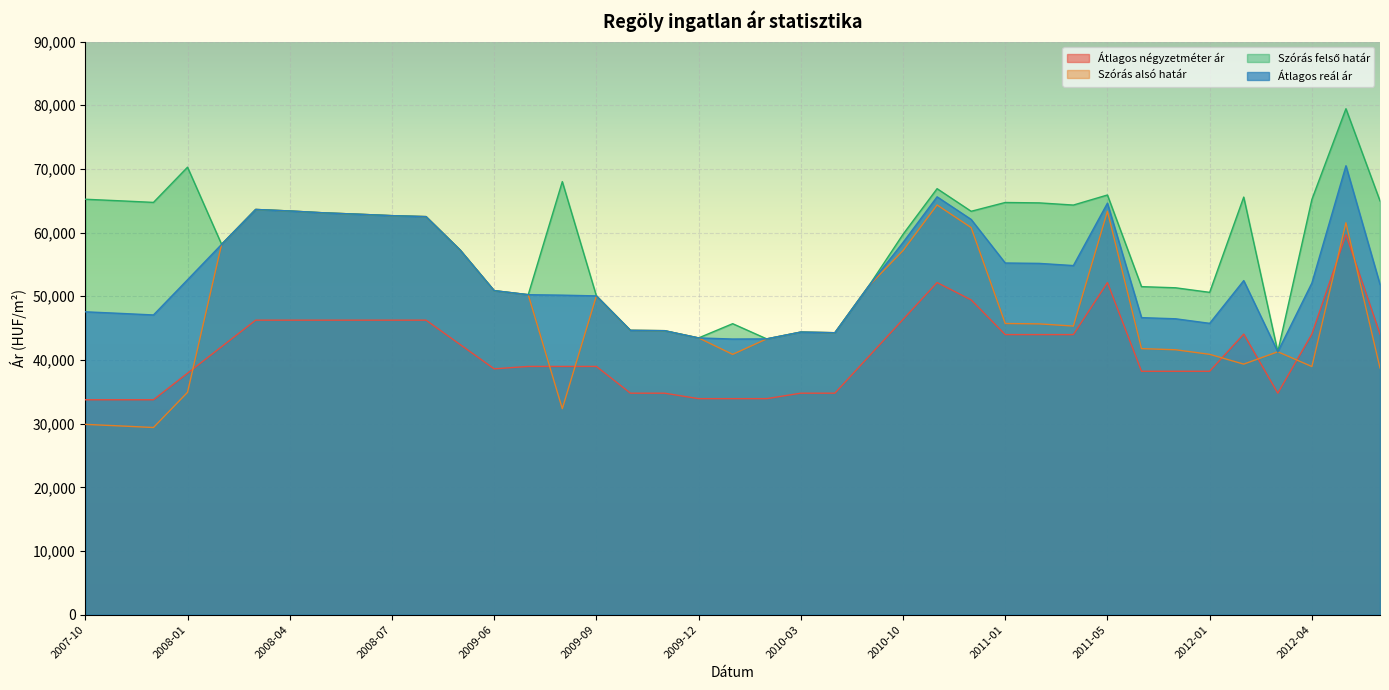

Reading left to right, extract all data points from this chart.

Átlagos négyzetméter ár: 33750	33750	33750	37917	42083	46250	46250	46250	46250	46250	46250	42427	38605	38985	38985	38985	34782	34782	33924	33924	33924	34782	34782	40573	46364	52155	49431	43983	43983	43983	52155	38224	38224	38224	44057	34782	44057	59666	44057
Szórás alsó határ: 29885	29644	29390	34919	58157	63637	63400	63107	62894	62663	62510	57273	50887	50250	32346	50061	44651	44599	43461	40874	43310	44380	44278	51665	57170	64340	60789	45726	45664	45322	63348	41780	41600	40884	39346	41285	38967	61544	38746
Szórás felső határ: 65239	64998	64744	70273	58157	63637	63400	63107	62894	62663	62510	57273	50887	50250	68008	50061	44651	44599	43461	45696	43310	44380	44278	51665	59730	66900	63349	64730	64668	64326	65908	51514	51334	50618	65580	41285	65201	79456	64980
Átlagos reál ár: 47562	47321	47067	52596	58157	63637	63400	63107	62894	62663	62510	57273	50887	50250	50177	50061	44651	44599	43461	43285	43310	44380	44278	51665	58450	65620	62069	55228	55166	54824	64628	46647	46467	45751	52463	41285	52084	70500	51863